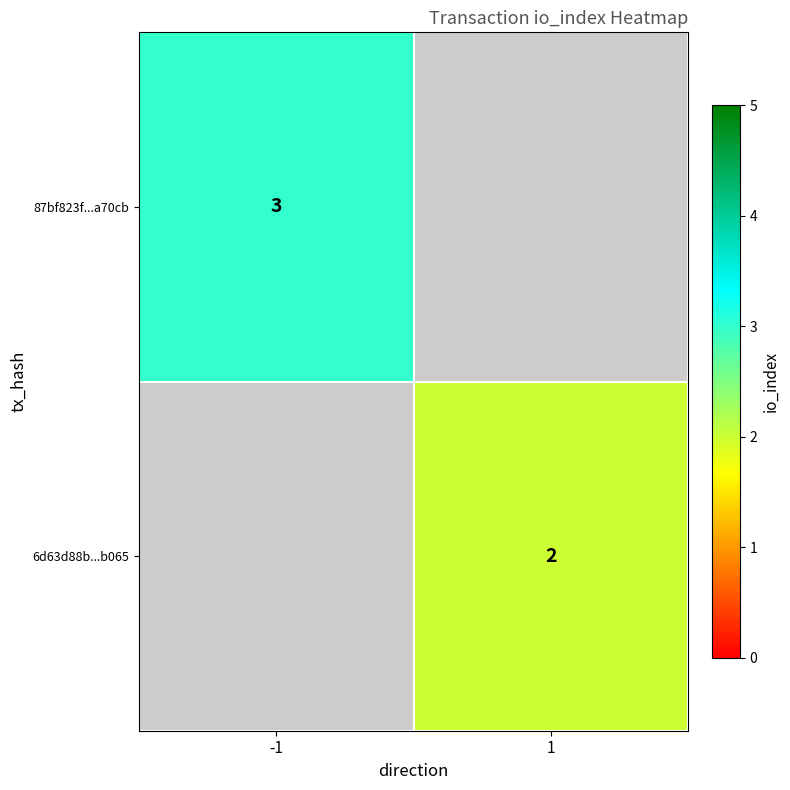

How many categories are shown in the chart?

2